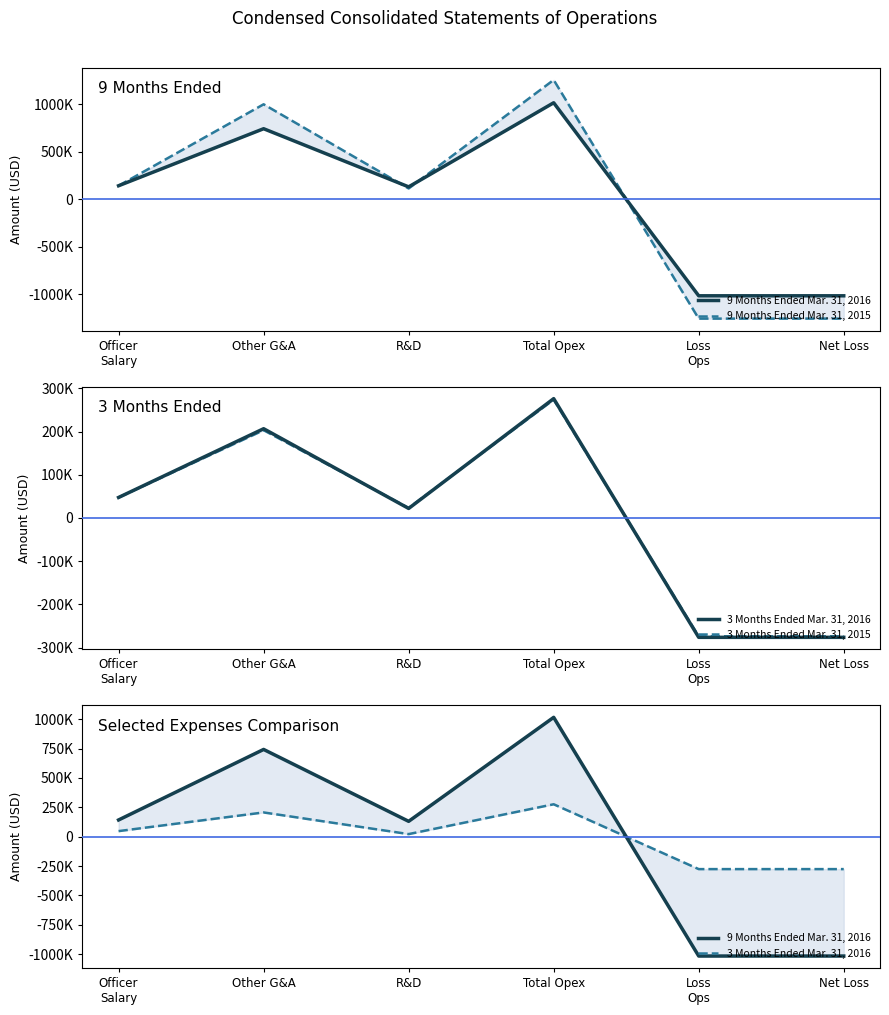

How many distinct data groups are displayed?

4